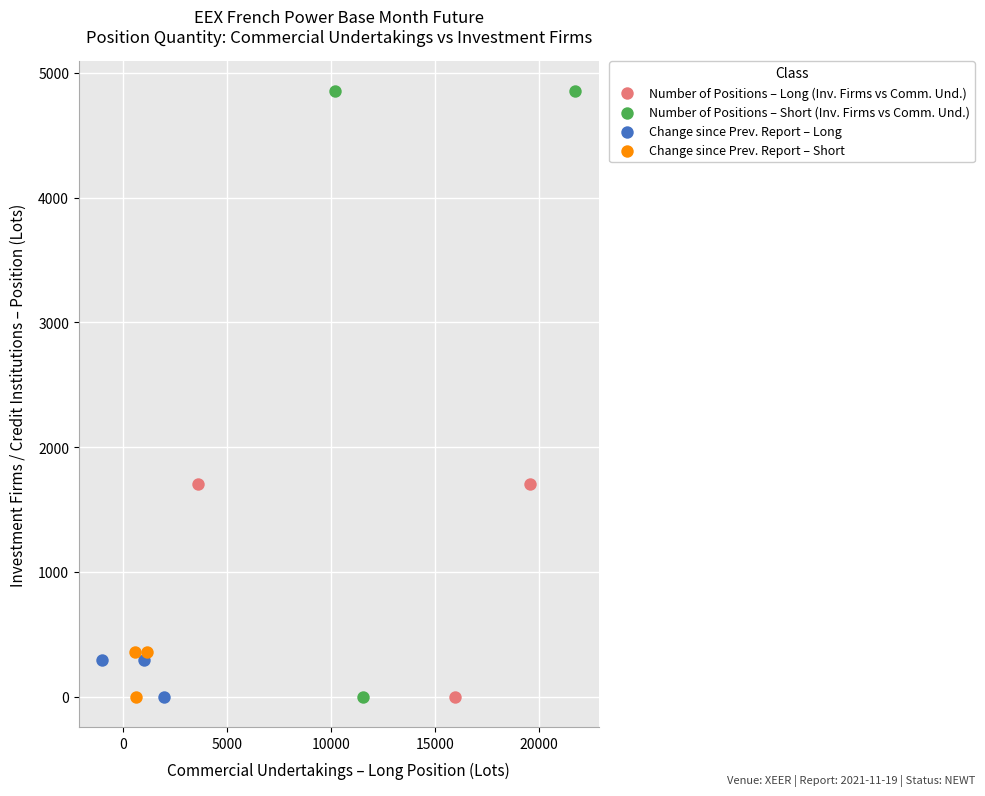

Which series has the widest spread of Y values?

Number of Positions – Short (Inv. Firms vs Comm. Und.)